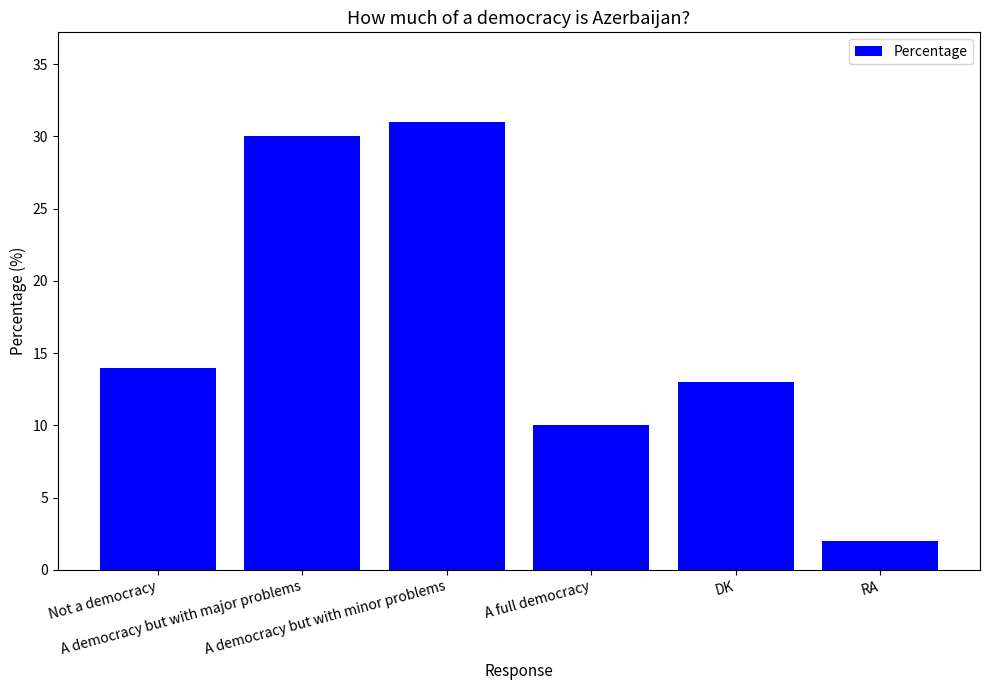

What is the change in value from A democracy but with minor problems to A full democracy?

-21